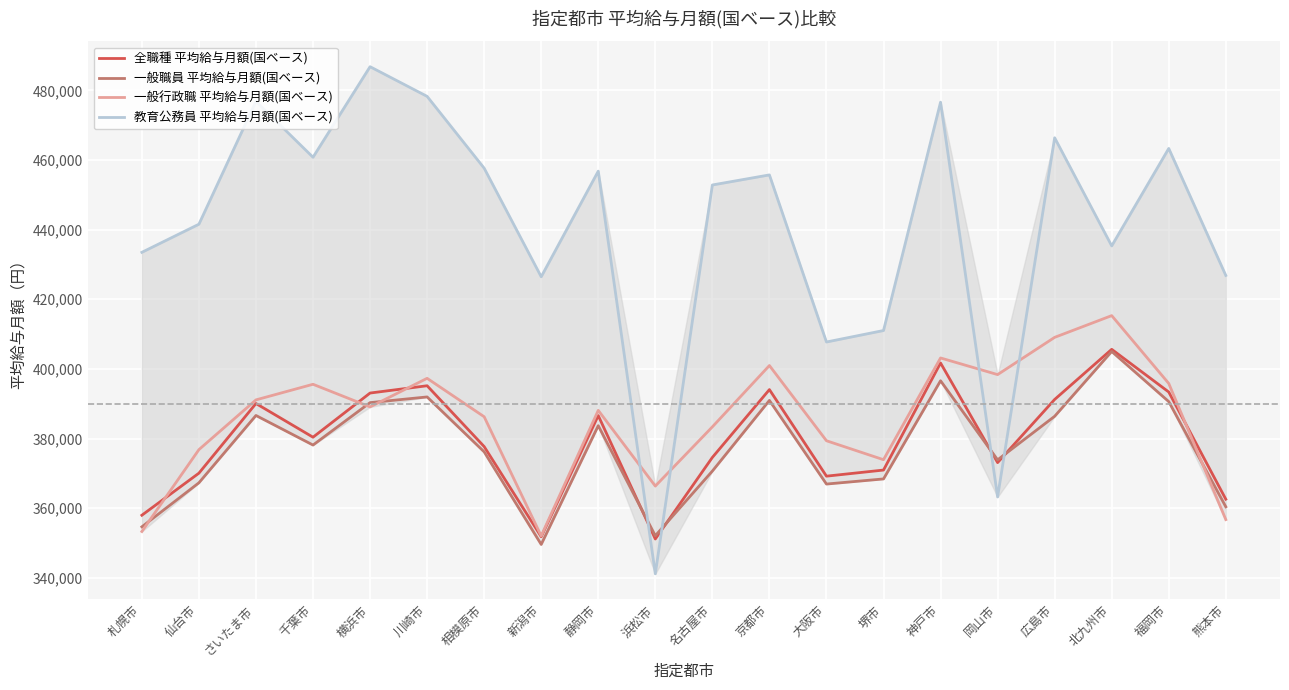

True or false: 全職種 平均給与月額(国ベース) has a value of 401698 at 神戸市.

True